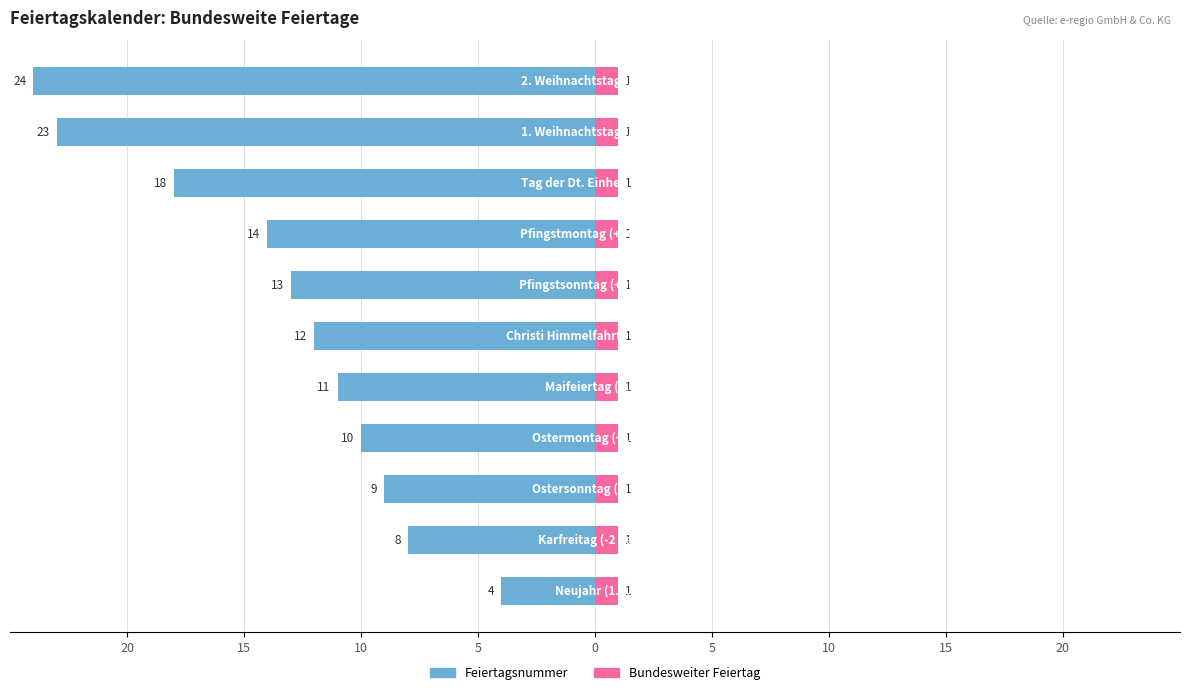

Which has a higher value, 9 or 10?

9